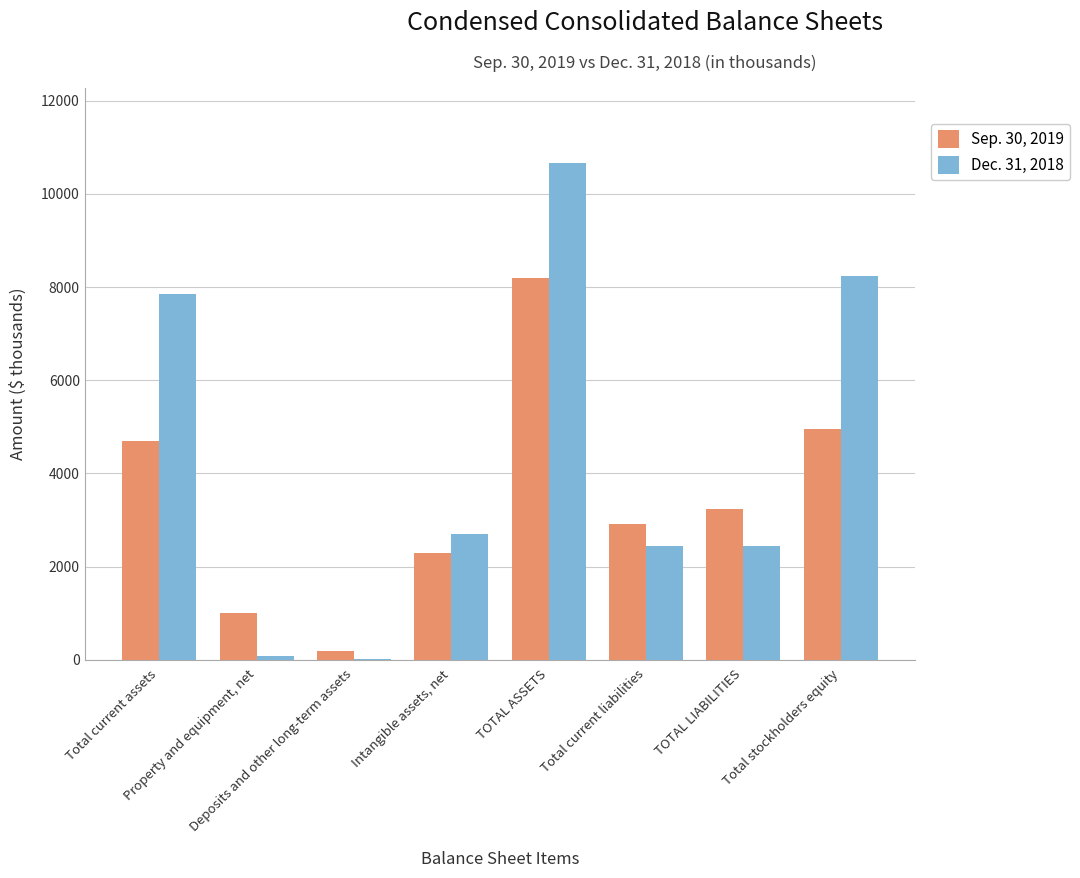

At which label does Sep. 30, 2019 first exceed 3240?

Total current assets